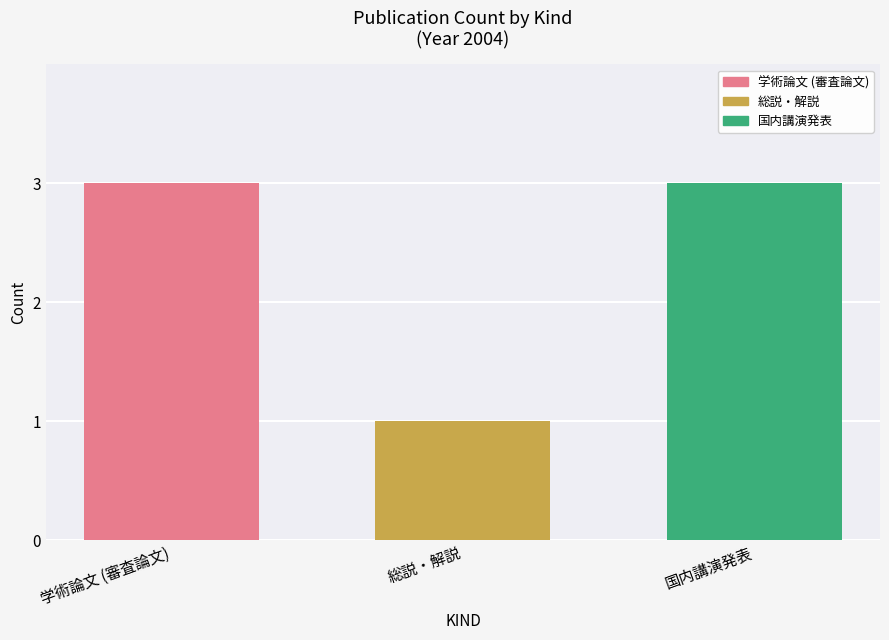

What value does the data have at 国内講演発表?

3